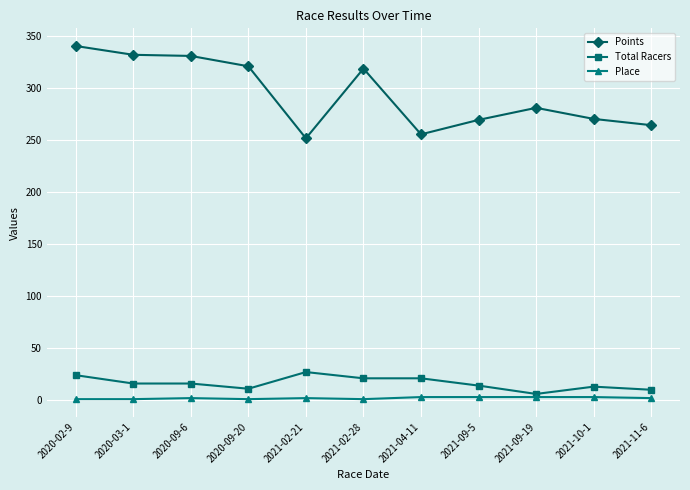

Is it true that Place equals 2.0 at 2021-02-21?

True